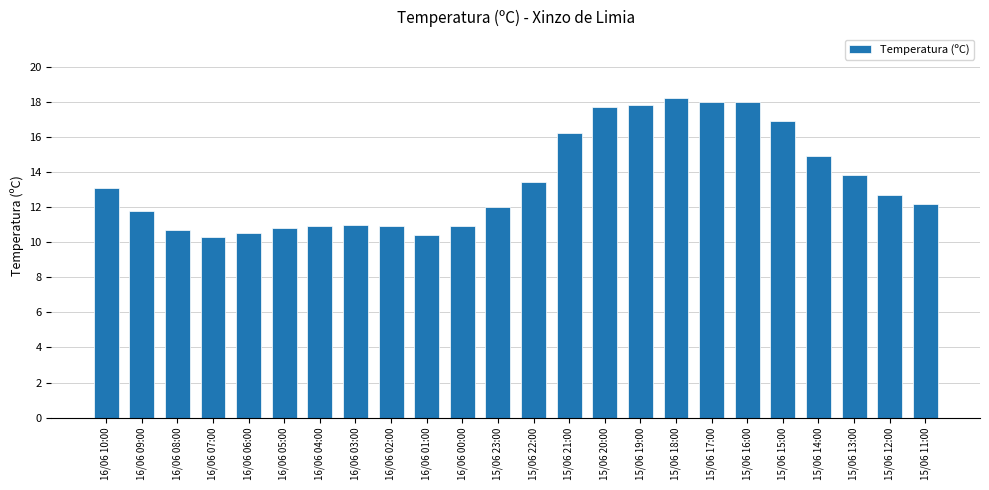

What is the value of the 2nd bar from the left?

11.8